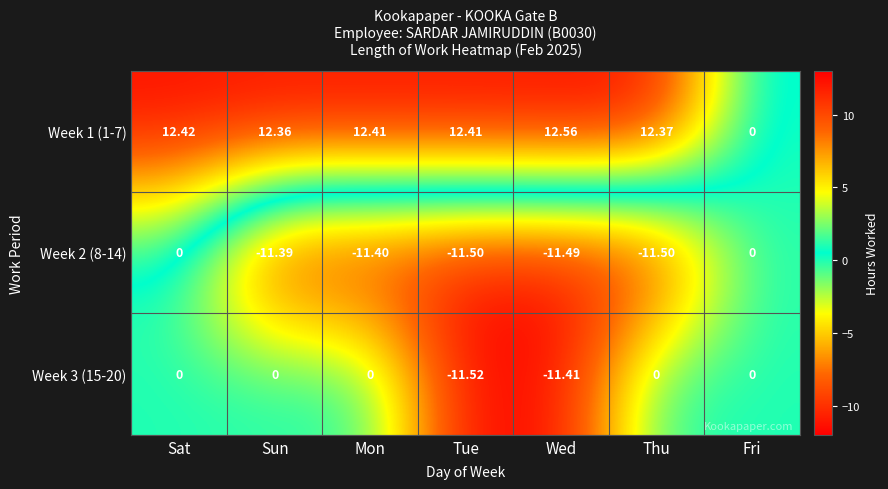

Count the number of data series in this chart.

3